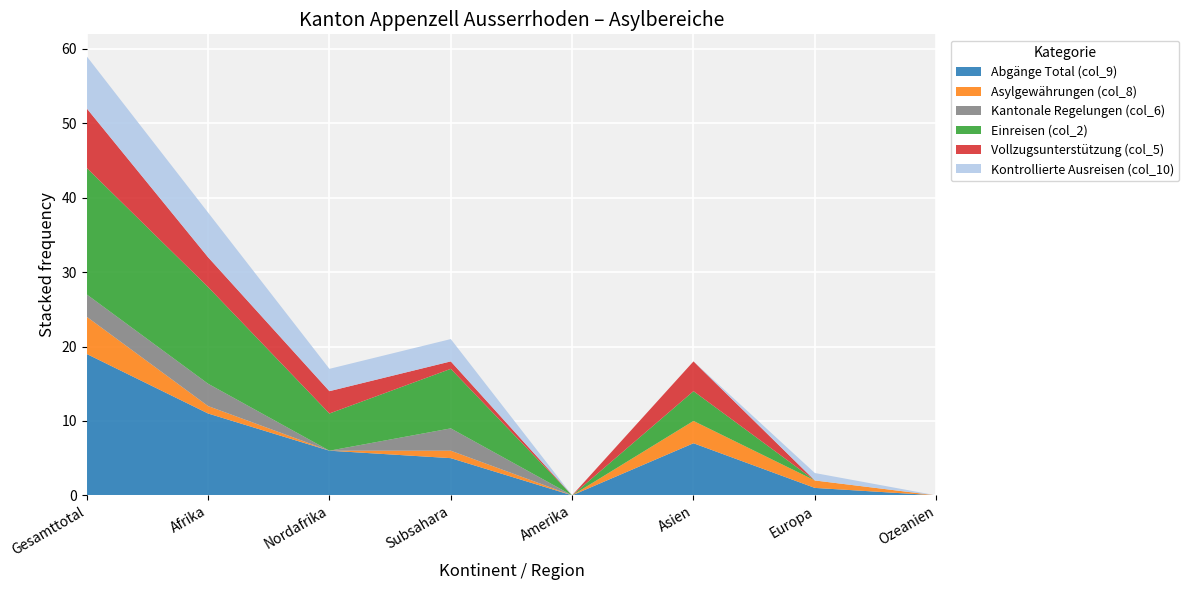

Reading right to left, list all the values displayed in this chart.

Abgänge Total (col_9): 0	1	7	0	5	6	11	19
Asylgewährungen (col_8): 0	1	3	0	1	0	1	5
Kantonale Regelungen (col_6): 0	0	0	0	3	0	3	3
Einreisen (col_2): 0	0	4	0	8	5	13	17
Vollzugsunterstützung (col_5): 0	0	4	0	1	3	4	8
Kontrollierte Ausreisen (col_10): 0	1	0	0	3	3	6	7